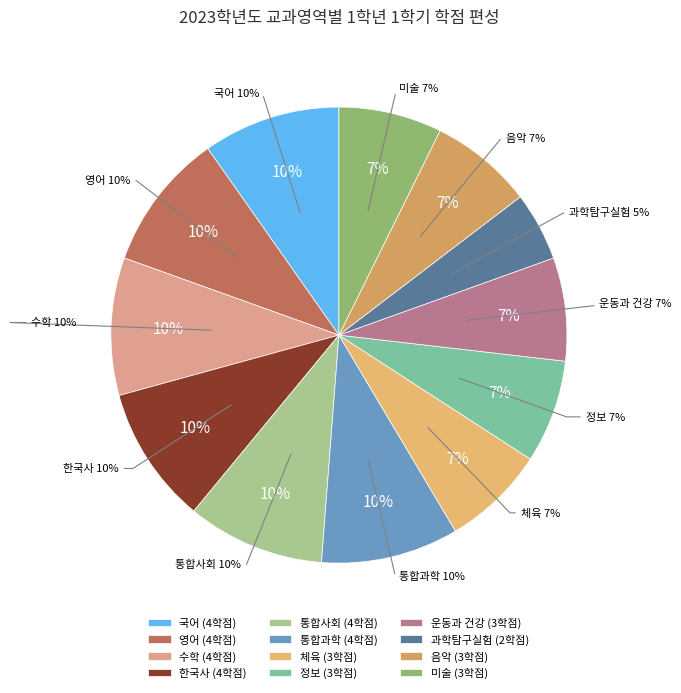

Is 음악 the majority of the pie?

No